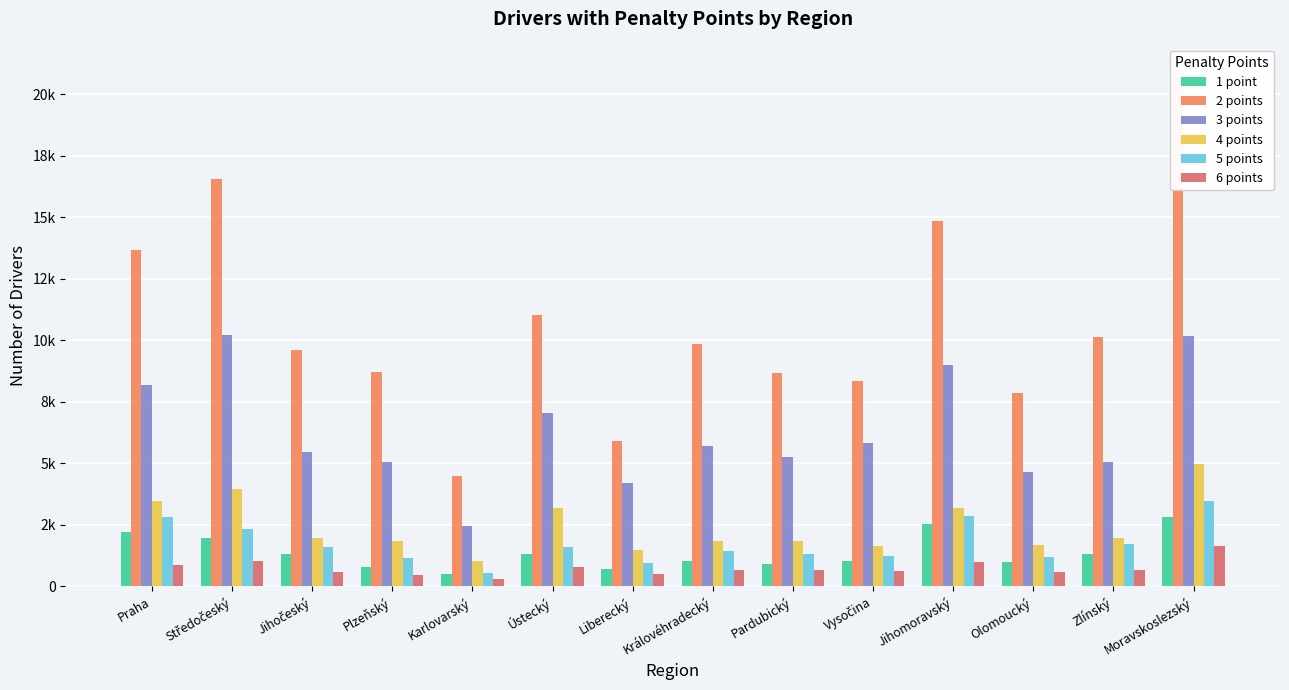

Between Vysočina and Jihomoravský, which is larger?

Jihomoravský